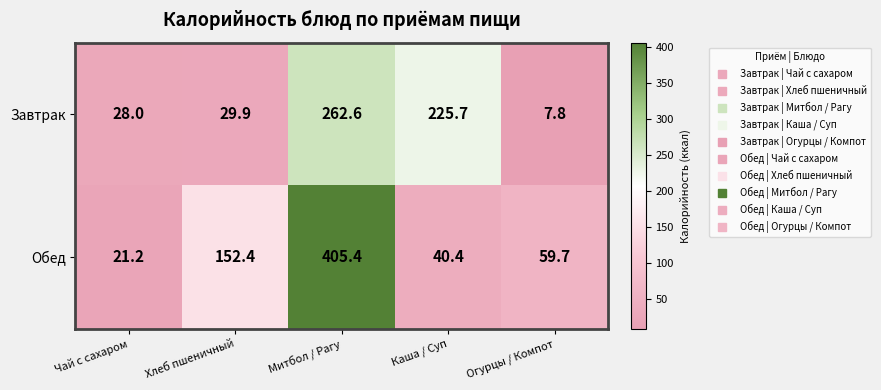

What is the difference between the highest and lowest values at Огурцы / Компот?

51.9